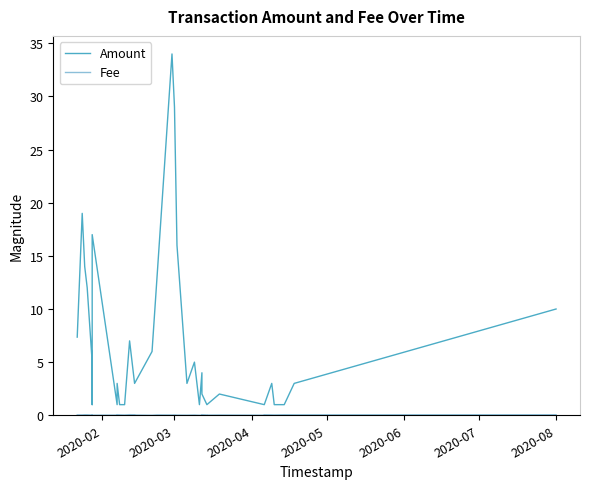

What position from the left is 2020-08?

7